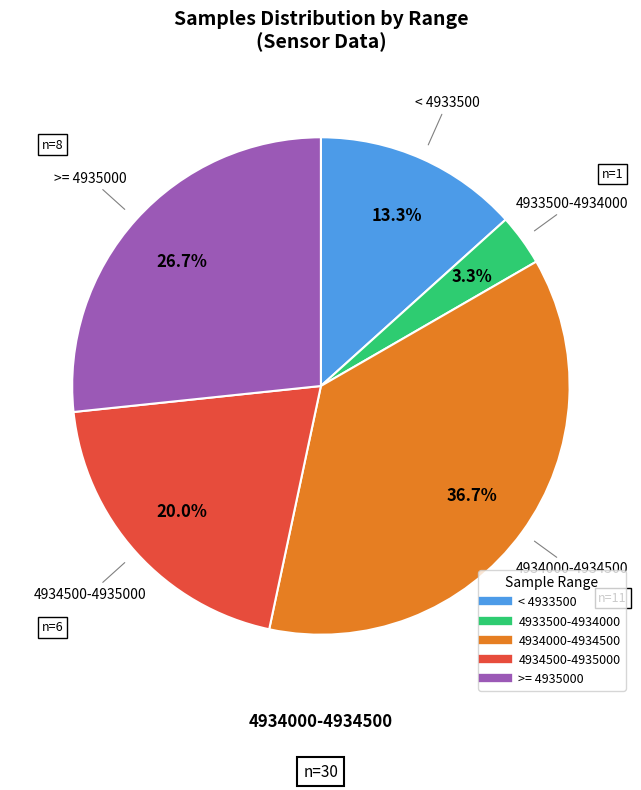

Is there any slice that represents more than half of the pie?

No